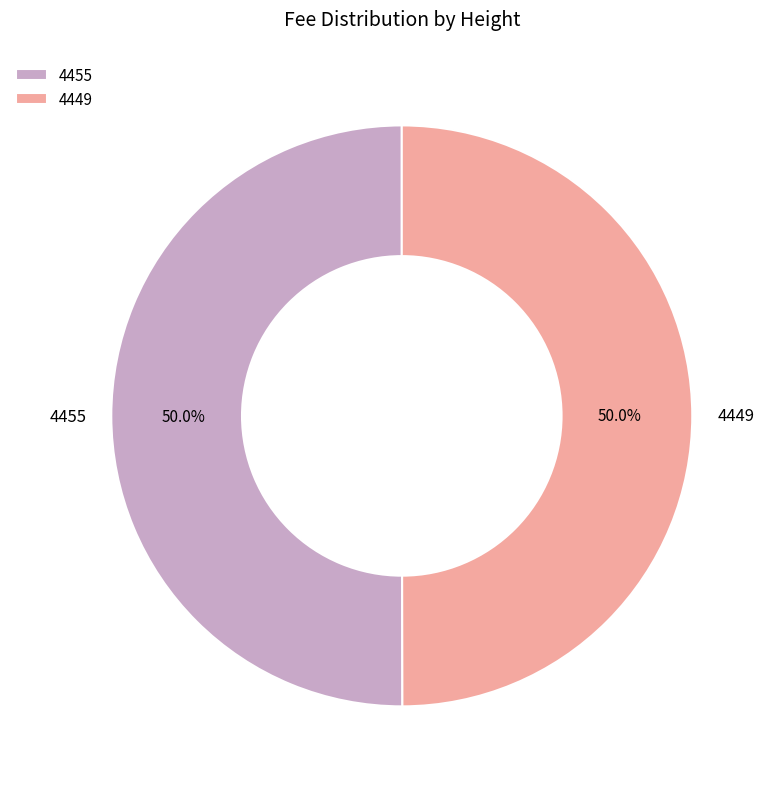

To the nearest percent, what is the average slice percentage?

50%